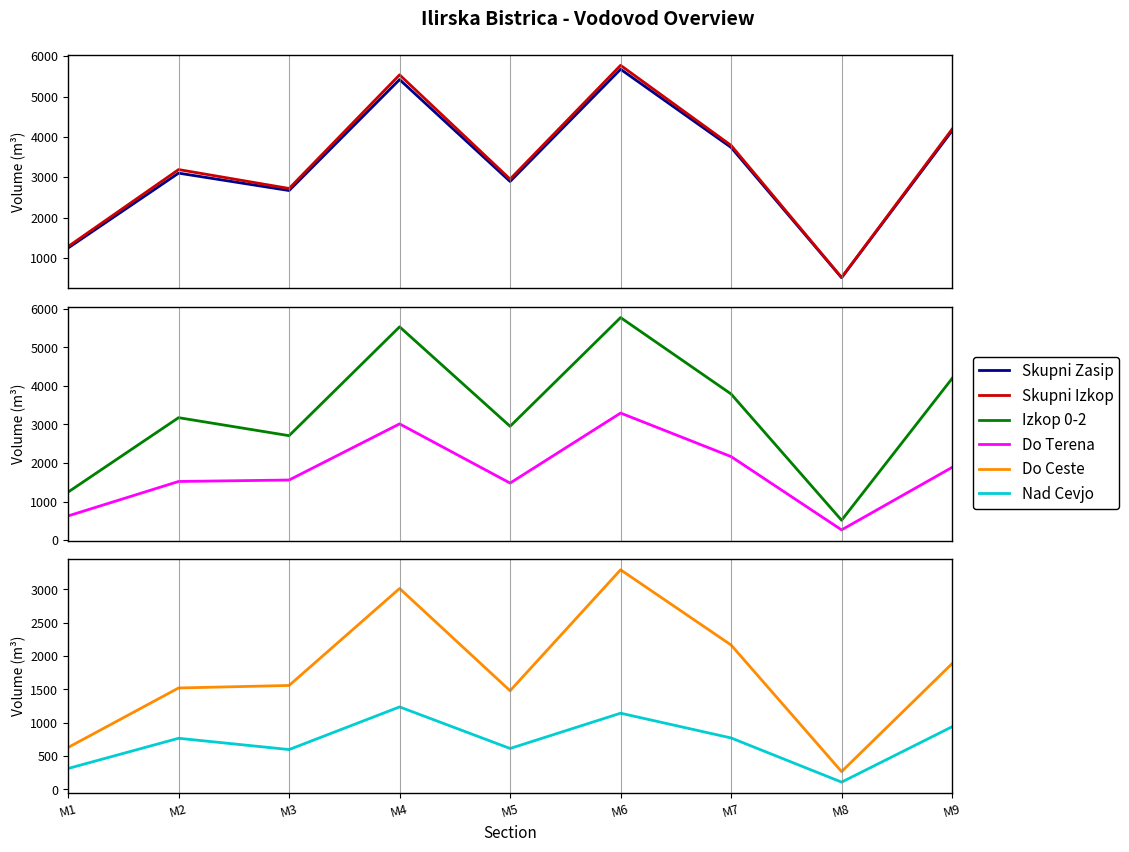

What is the value of the Do Ceste point at the 6th from the left?

3294.5